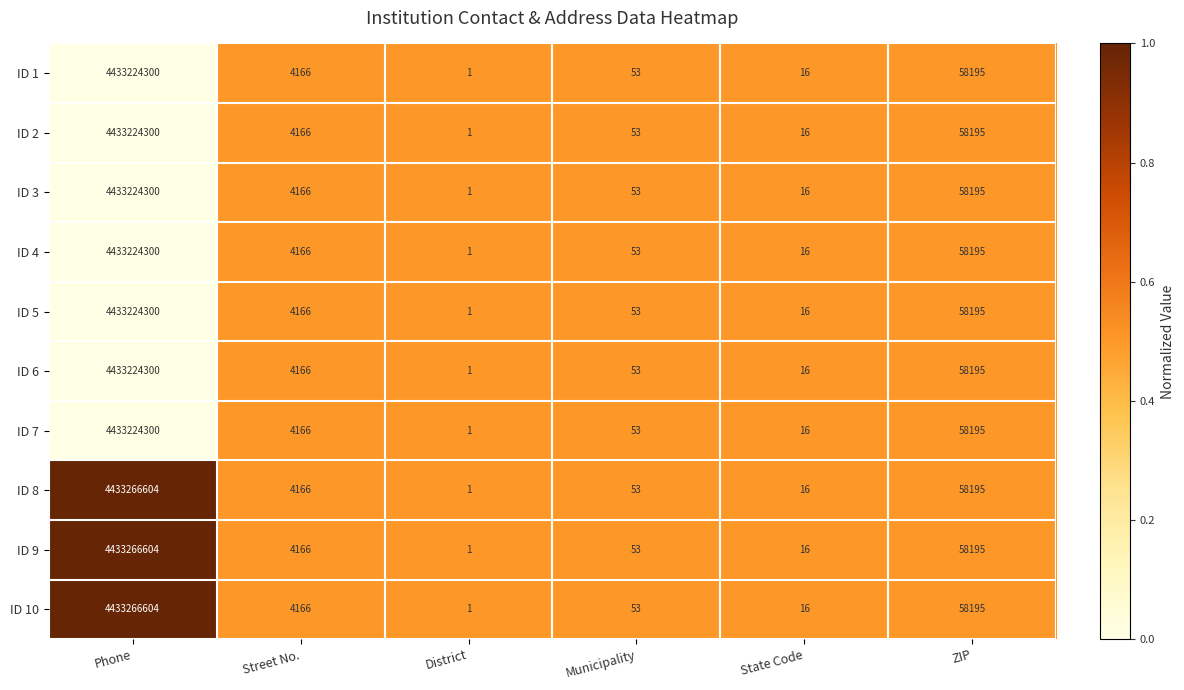

Where does the ID 8 series first go above 4166?

Phone